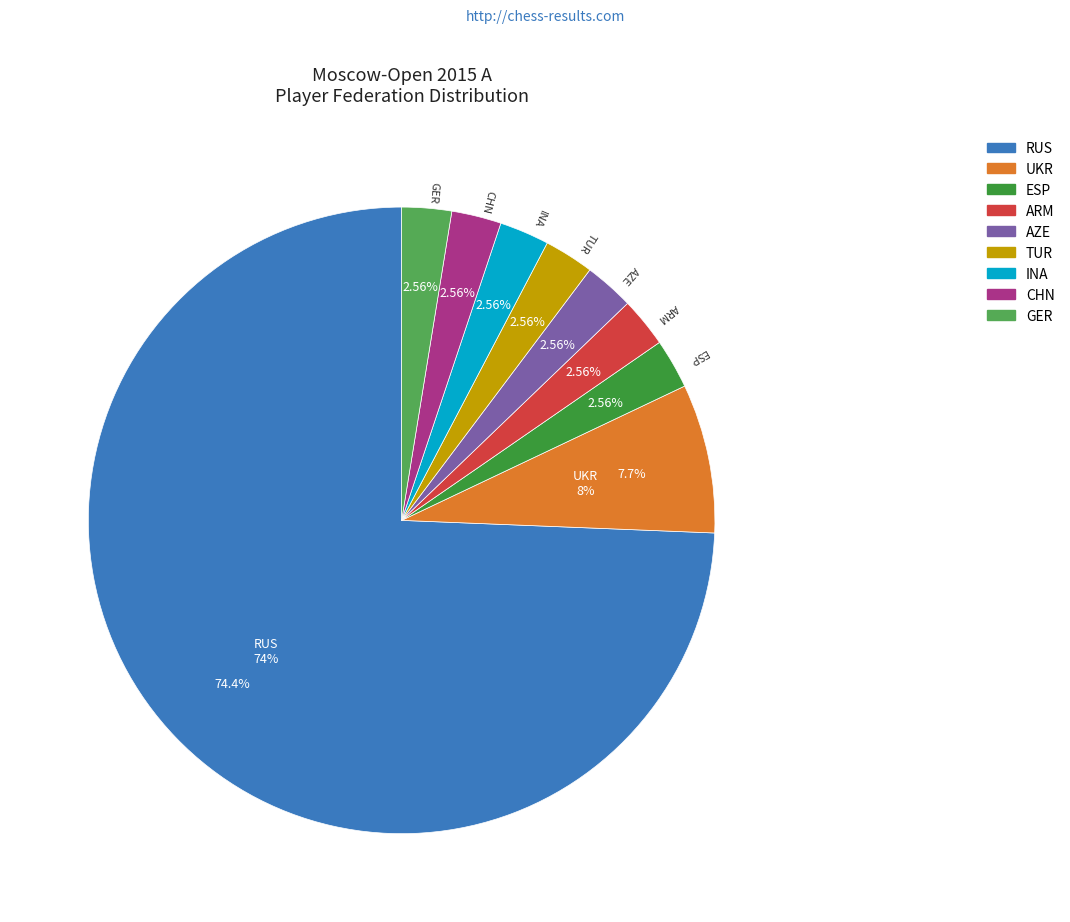

What is the majority slice?

RUS